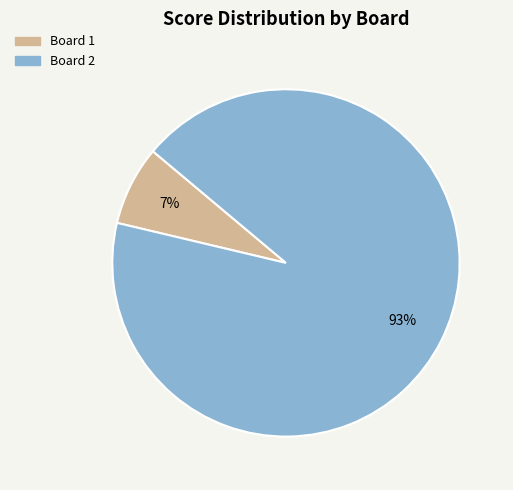

True or false: Board 1 accounts for 13% of the total.

False